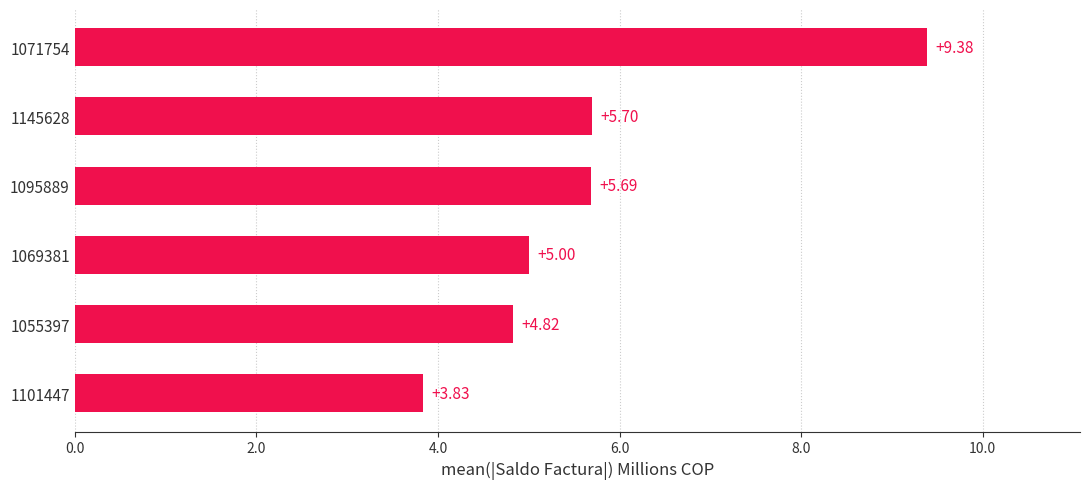

Approximately how many times larger is the value at 1071754 compared to 1145628?

1.6